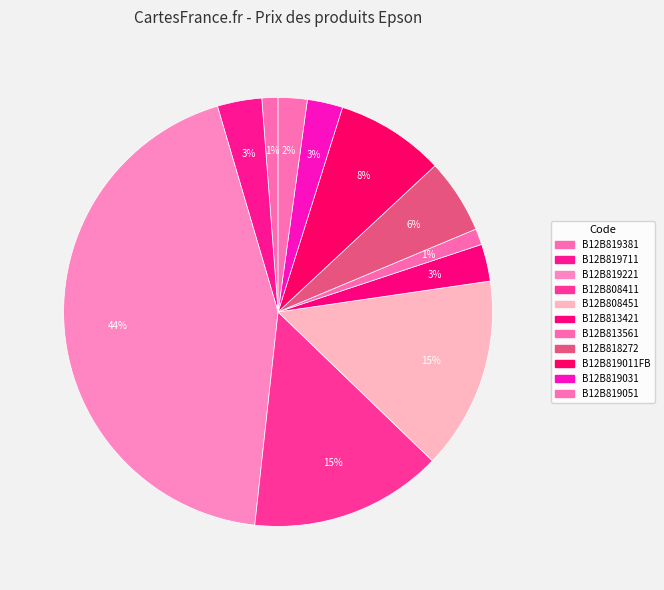

What percentage do B12B808451 and B12B819051 together represent?

16.7%